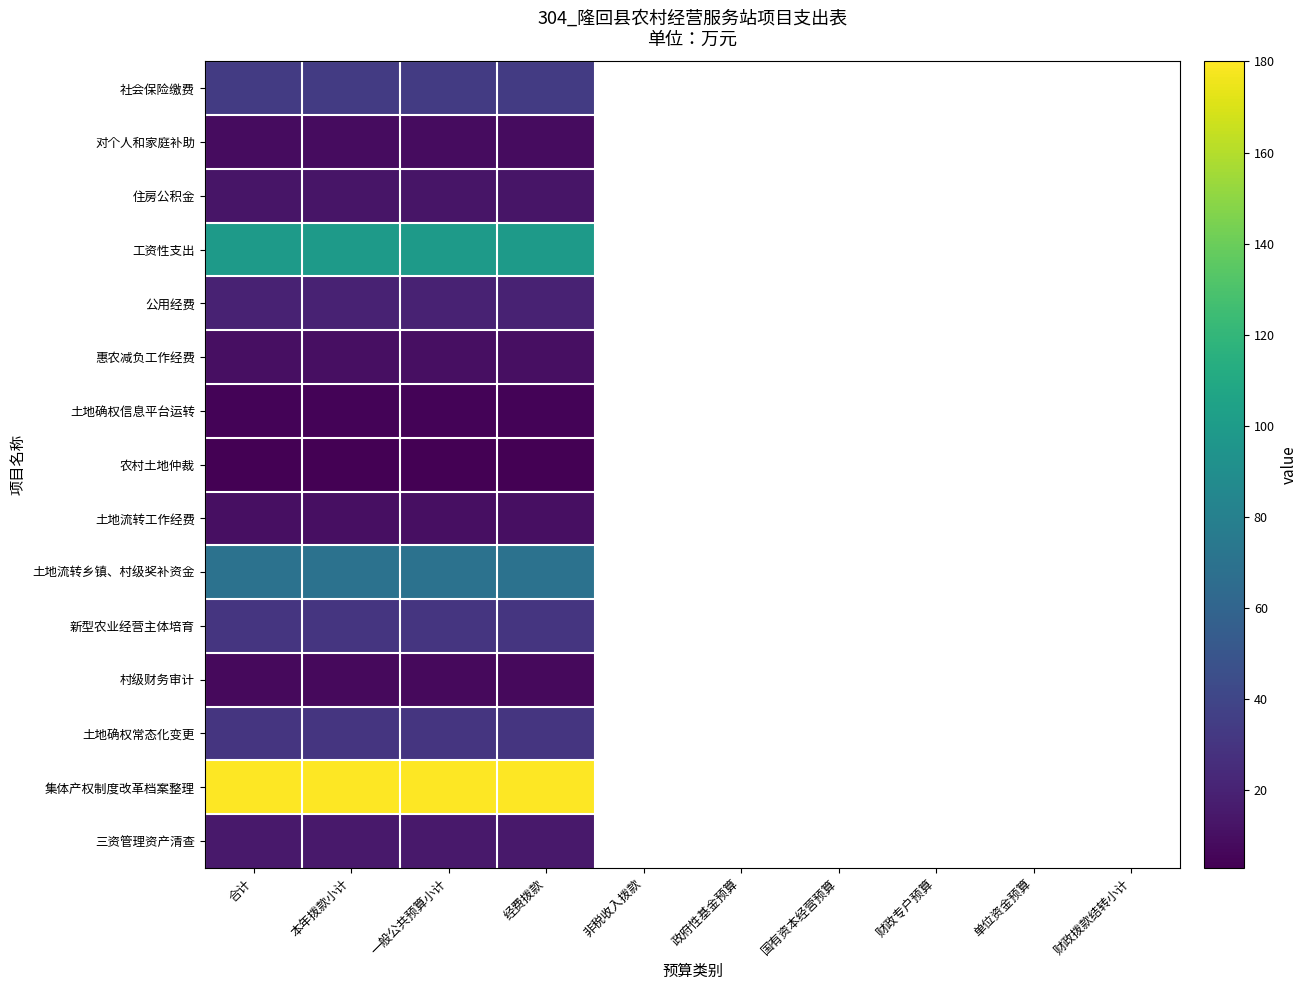

What is the highest value of the 土地流转乡镇、村级奖补资金 series?

70.0